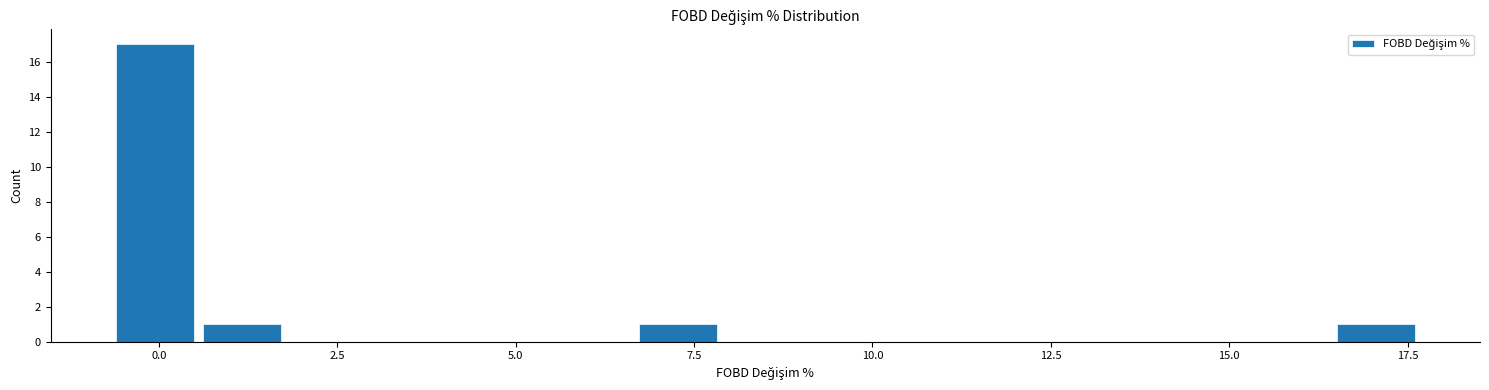

Around what value on the x-axis is the tallest bar? Give the approximate position of its centre, as read against the axis.

0.0